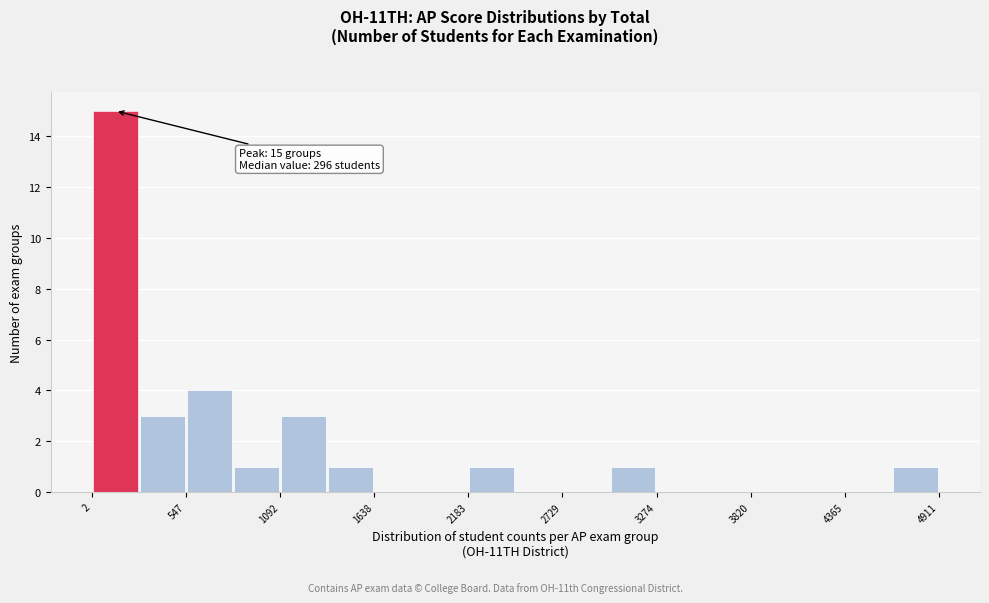

Around what value on the x-axis is the tallest bar? Give the approximate position of its centre, as read against the axis.

100